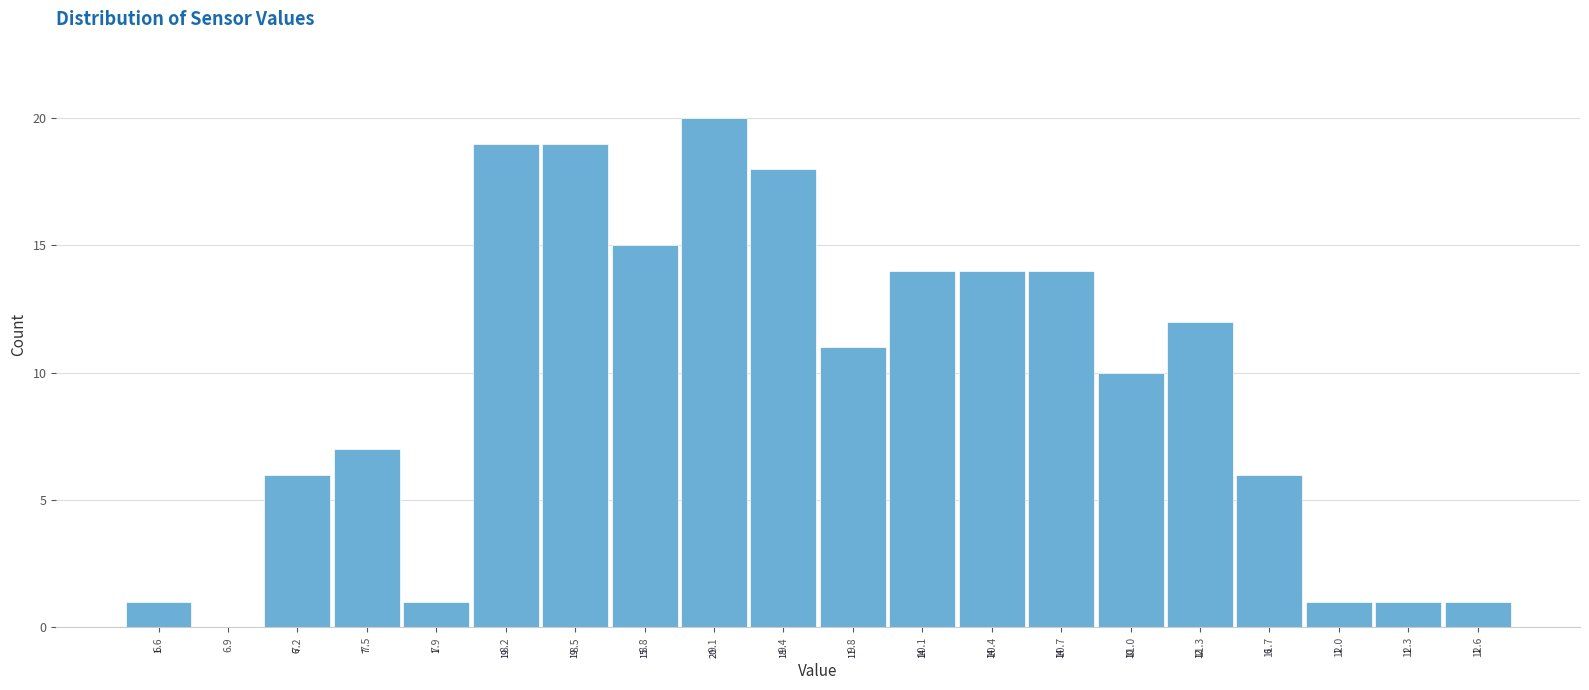

Over which range of the x-axis is the bar tallest?

8.95 to 9.30